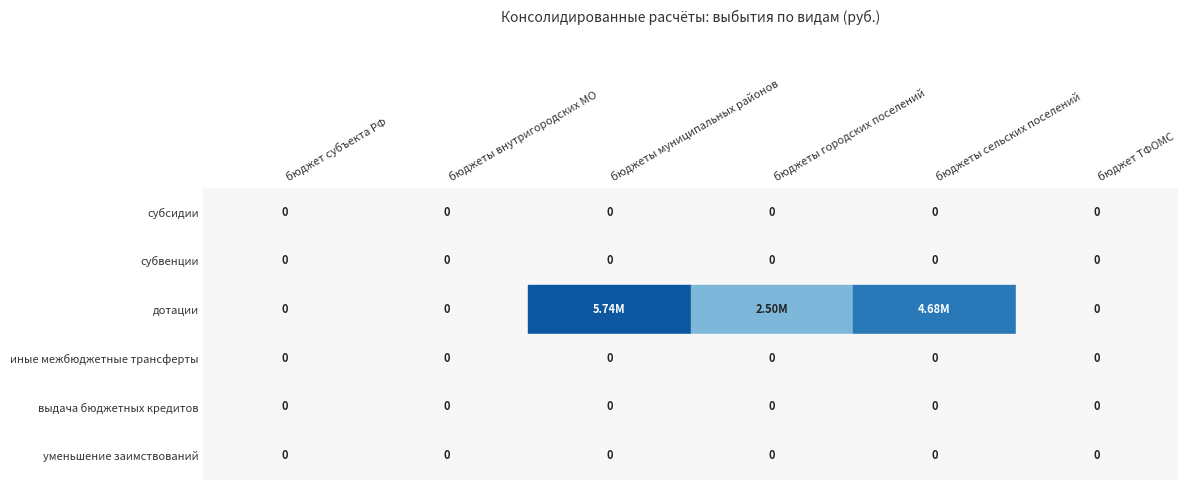

The value of дотации at 5 is 3307820.3. True or false?

False